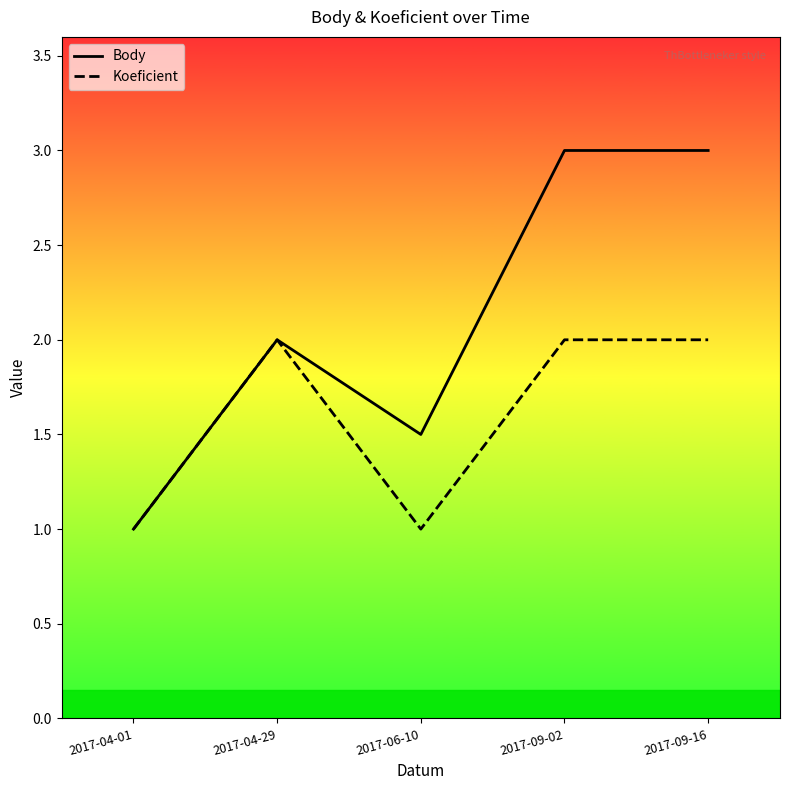

What are all the series names shown in the legend?

Body, Koeficient